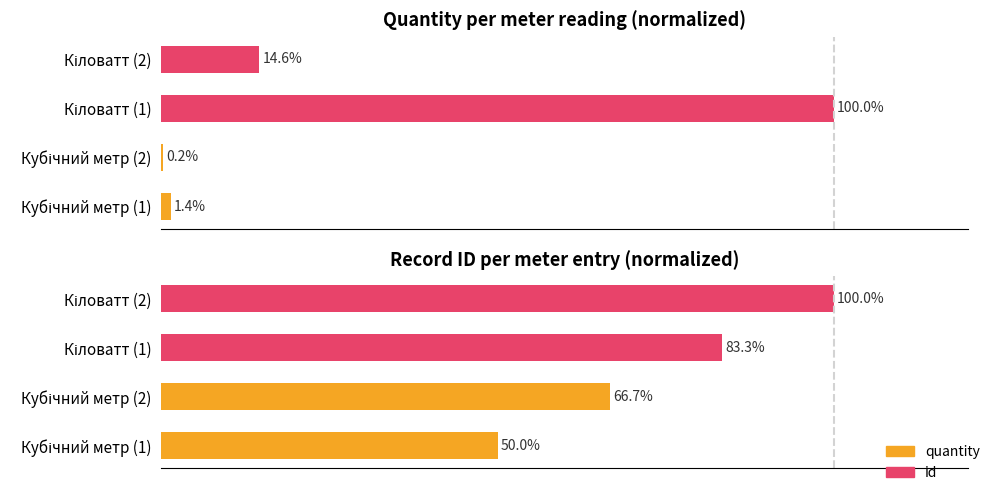

Is the value of id (normalized %) at Кубічний метр (2) greater than the value of quantity (normalized %) at Кіловатт (1)?

No